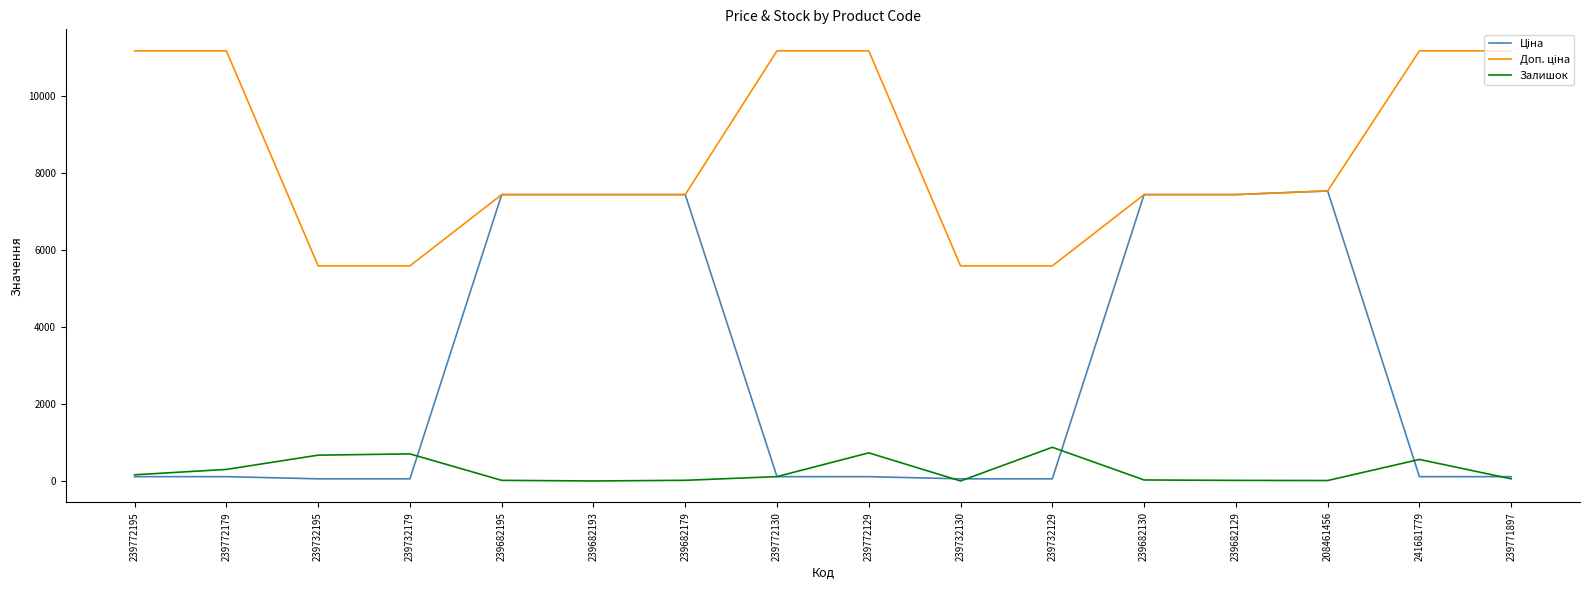

What is the maximum value shown in the chart?

11169.0